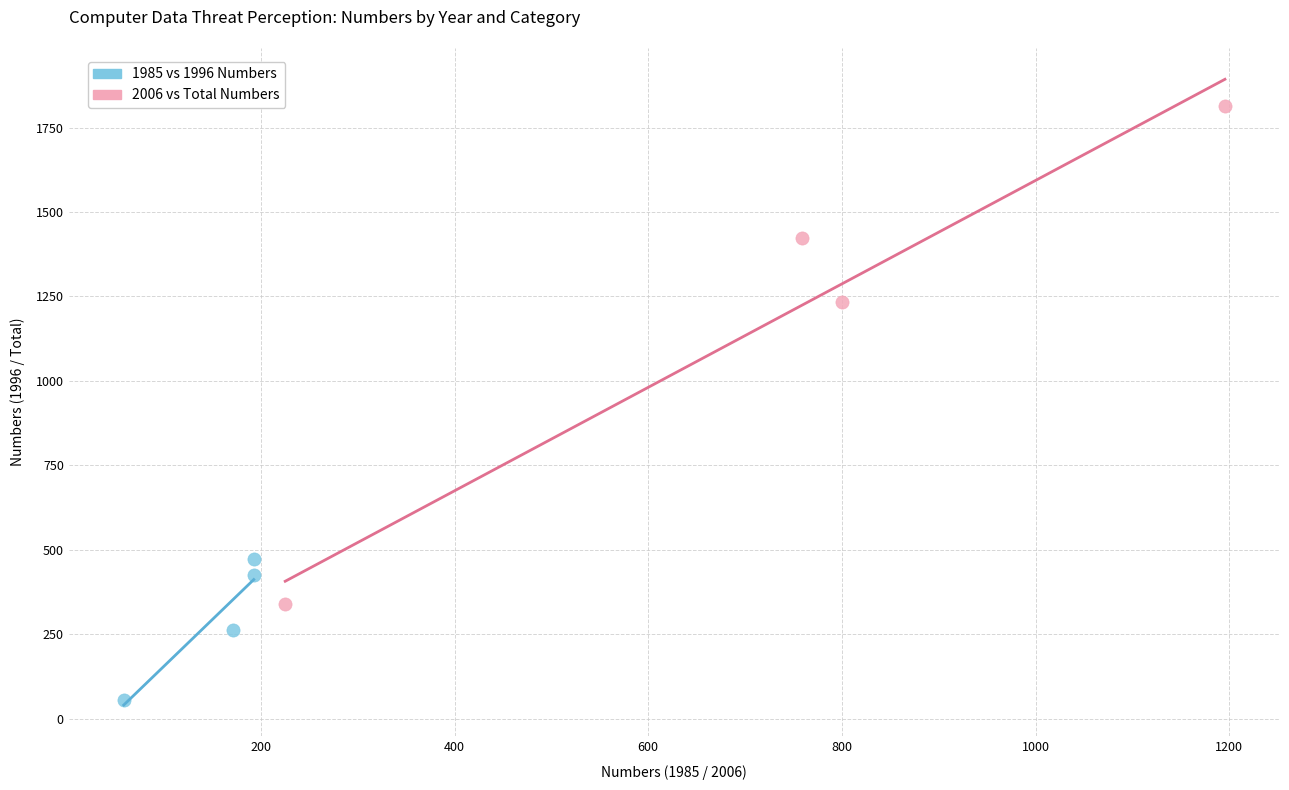

Which series contains the highest Y value?

2006 vs Total Numbers